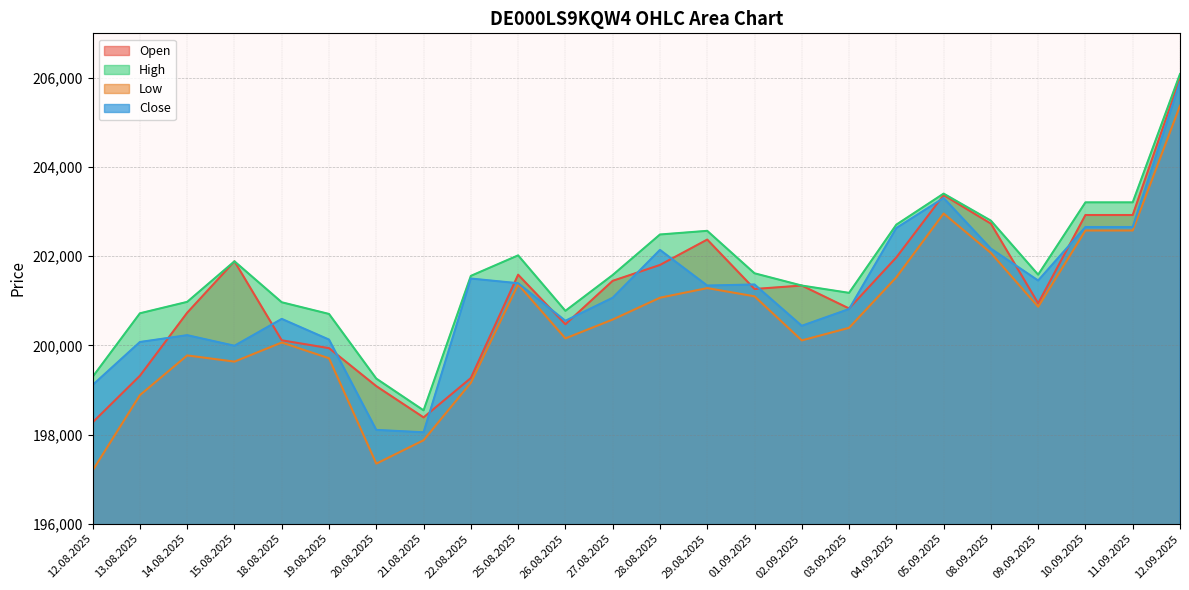

How many interior local peaks does the Close series have?

6